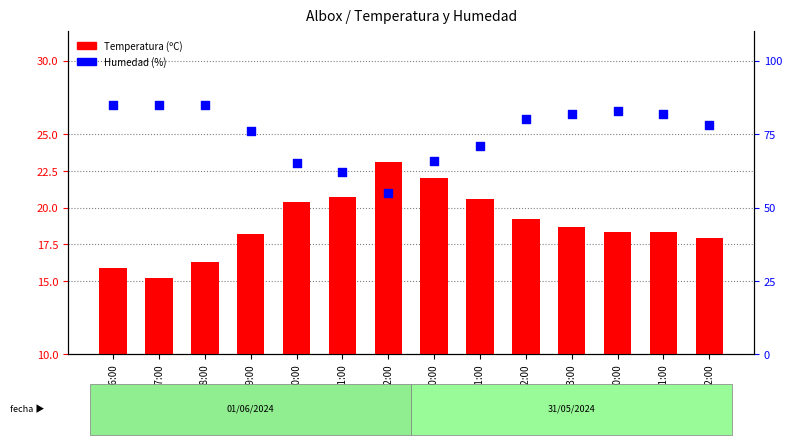

What is the total value across all series at 21:00?

91.6